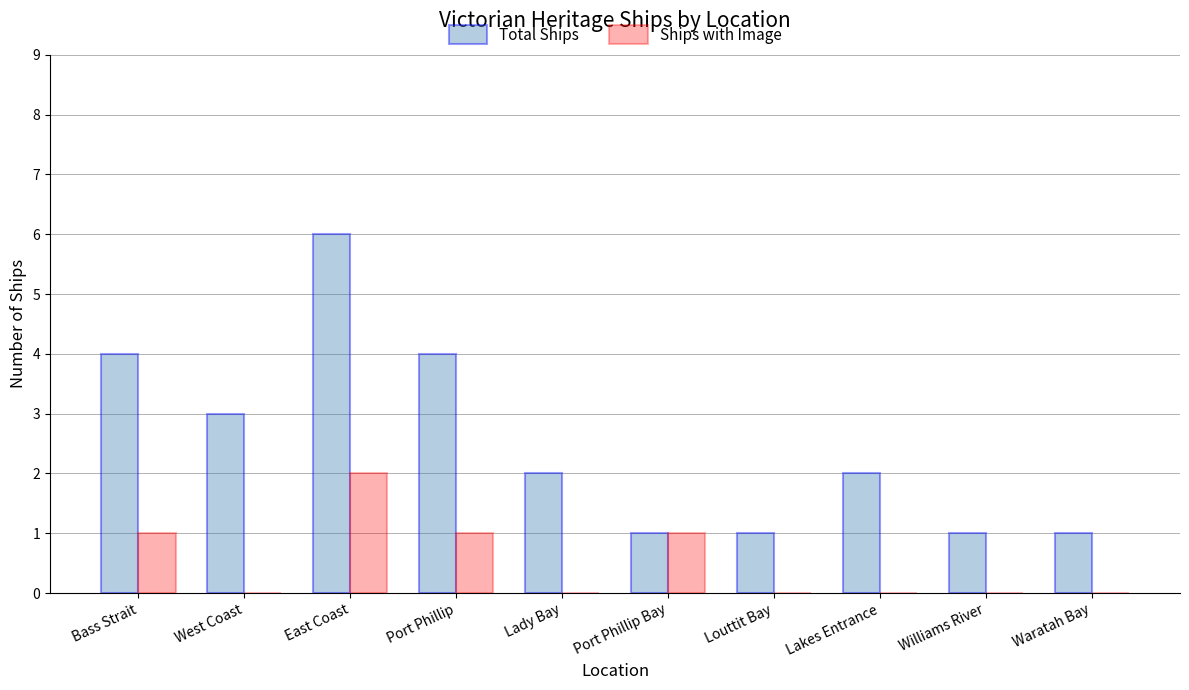

What is the total value across all series at East Coast?

8